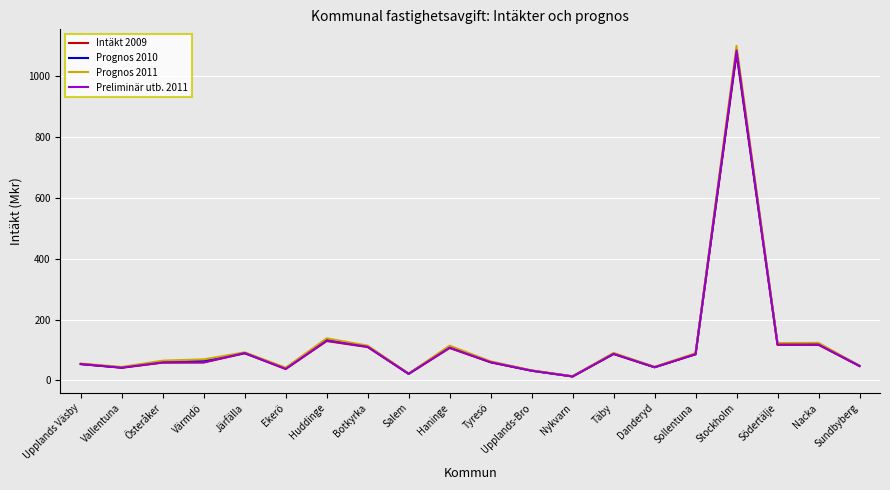

Between Nacka and Sundbyberg, which series saw the biggest shift?

Prognos 2011